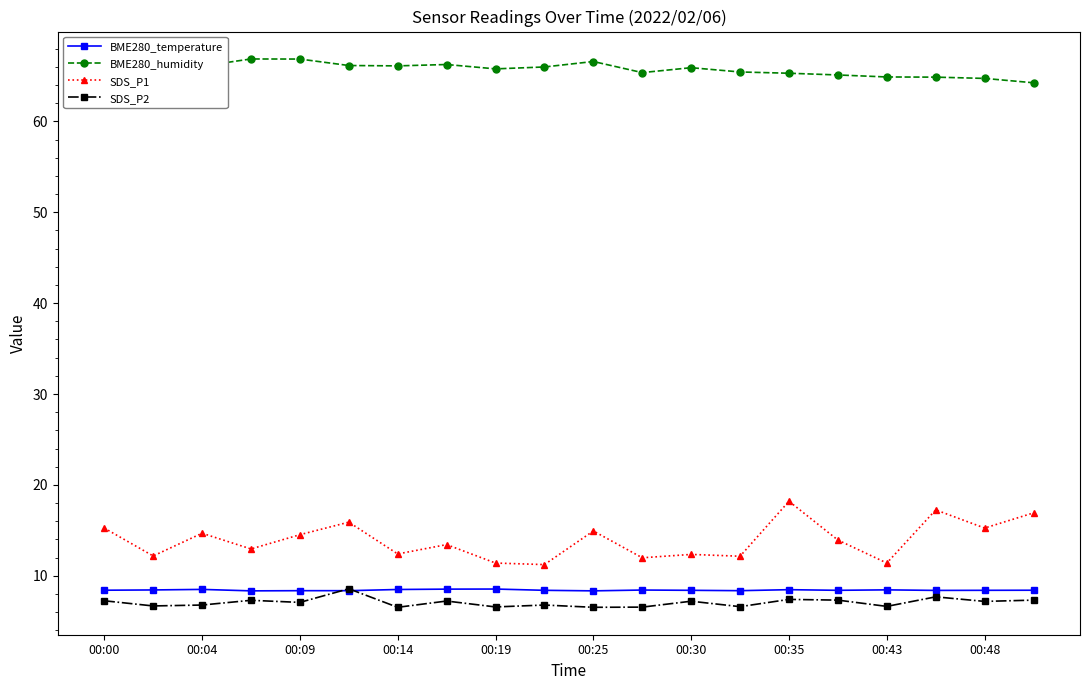

Which series has the widest spread of values?

SDS_P1